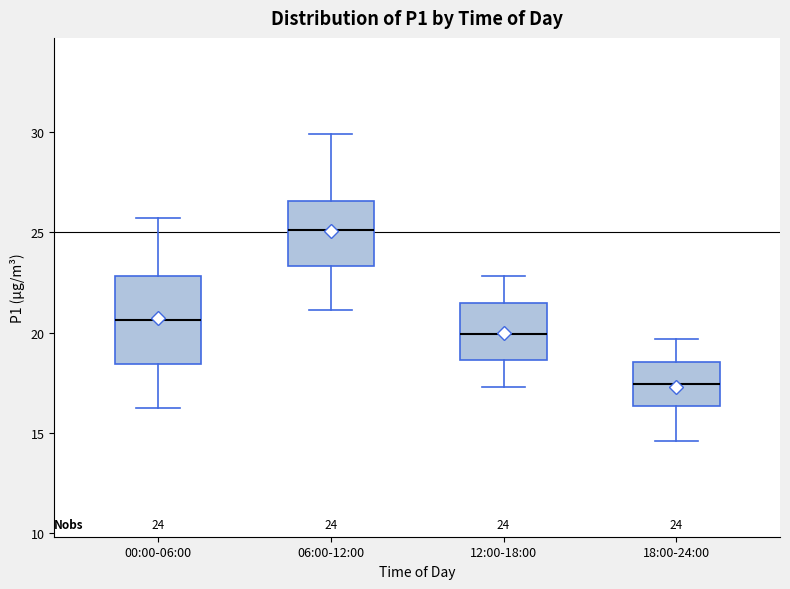

Comparing the boxes themselves (not the whiskers), which one is the tallest?

00:00-06:00